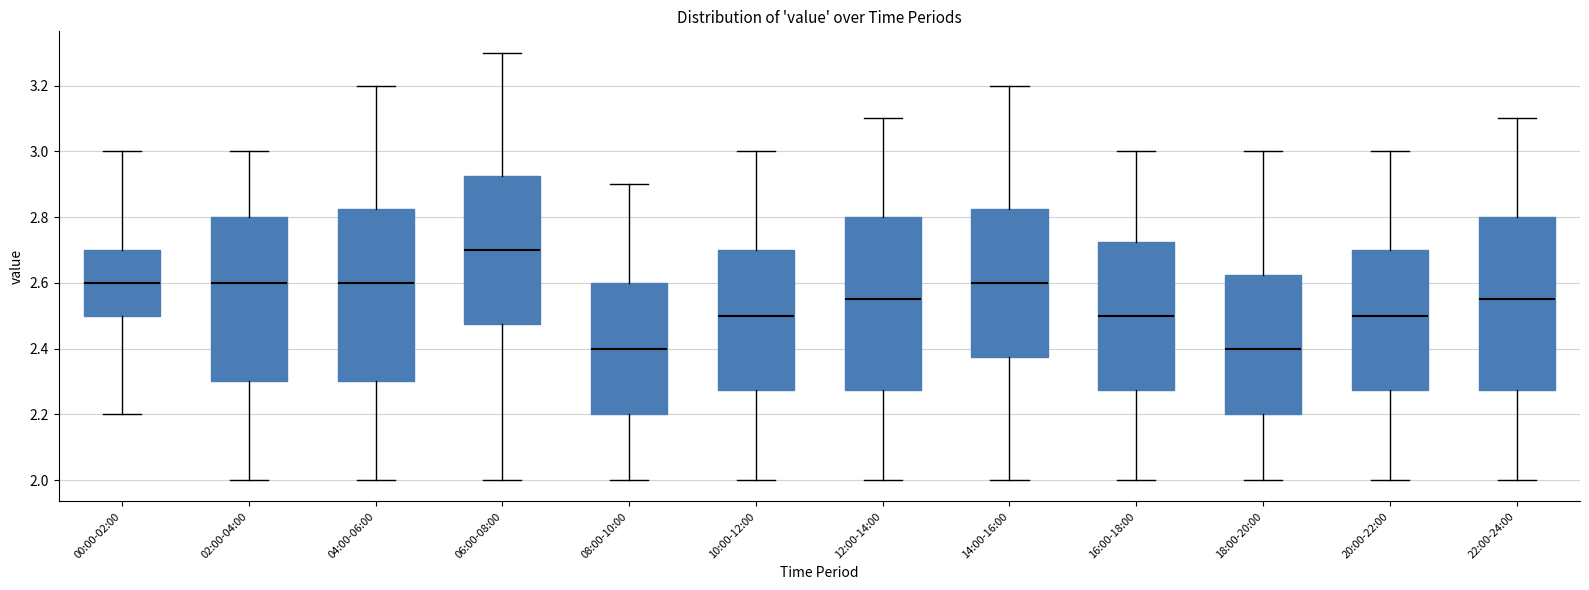

Reading left to right, transcribe this box plot: for each box, give where its median line is, the range the box spans, and where its two whiskers end, as read against the y-axis. The values are not printed on the chart, so give them approximately, as read against the axis.

00:00-02:00: median 2.60, box 2.50 to 2.70, whiskers 2.20 to 3.00
02:00-04:00: median 2.60, box 2.30 to 2.80, whiskers 2.00 to 3.00
04:00-06:00: median 2.60, box 2.30 to 2.82, whiskers 2.00 to 3.20
06:00-08:00: median 2.70, box 2.48 to 2.92, whiskers 2.00 to 3.30
08:00-10:00: median 2.40, box 2.20 to 2.60, whiskers 2.00 to 2.90
10:00-12:00: median 2.50, box 2.28 to 2.70, whiskers 2.00 to 3.00
12:00-14:00: median 2.56, box 2.28 to 2.80, whiskers 2.00 to 3.10
14:00-16:00: median 2.60, box 2.38 to 2.82, whiskers 2.00 to 3.20
16:00-18:00: median 2.50, box 2.28 to 2.72, whiskers 2.00 to 3.00
18:00-20:00: median 2.40, box 2.20 to 2.62, whiskers 2.00 to 3.00
20:00-22:00: median 2.50, box 2.28 to 2.70, whiskers 2.00 to 3.00
22:00-24:00: median 2.56, box 2.28 to 2.80, whiskers 2.00 to 3.10